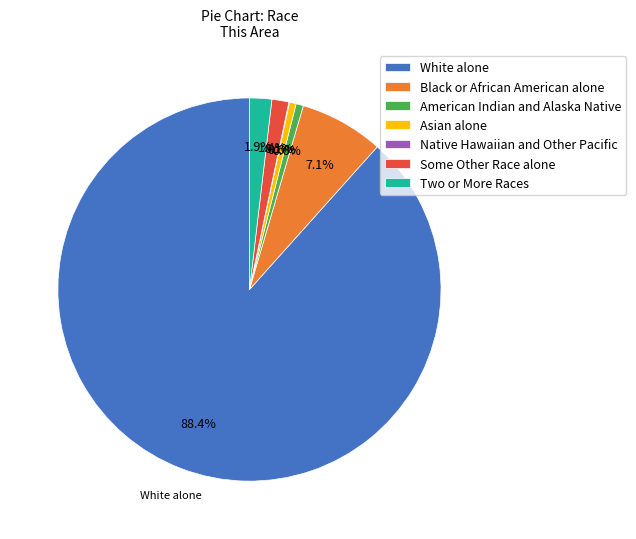

What is the largest slice in the pie chart?

White alone